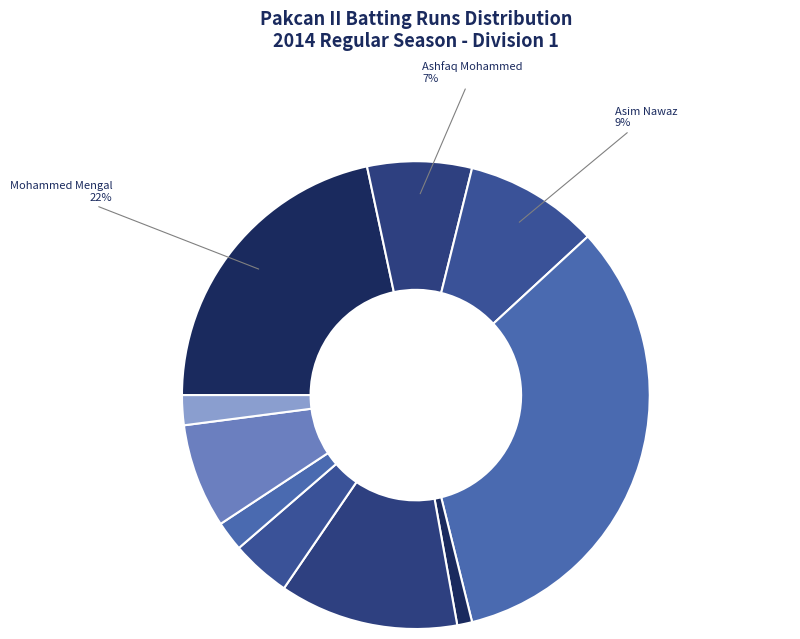

Rank the categories by value from lowest to highest.

Shahbaz Khaliq Omar, Bilal Khan Pakcan, Usman Dilshad, Sadaqat Hayat, Ashfaq Mohammed, Zia Waraich, Asim Nawaz, Hasan Malik, Mohammed Mengal, Tauseef Waraich